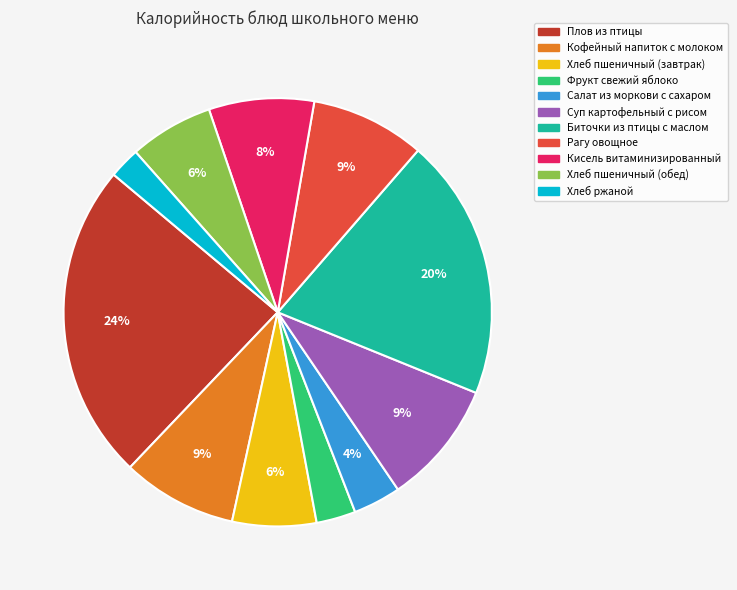

To the nearest percent, what portion does Рагу овощное represent?

9%